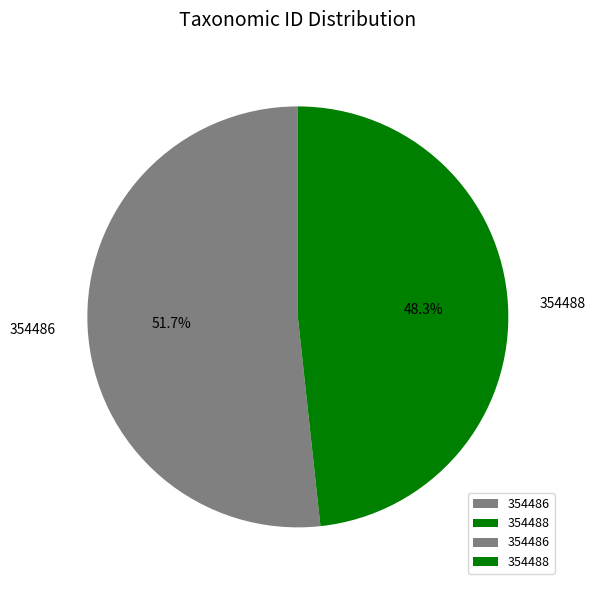

How many segments does this pie chart have?

2